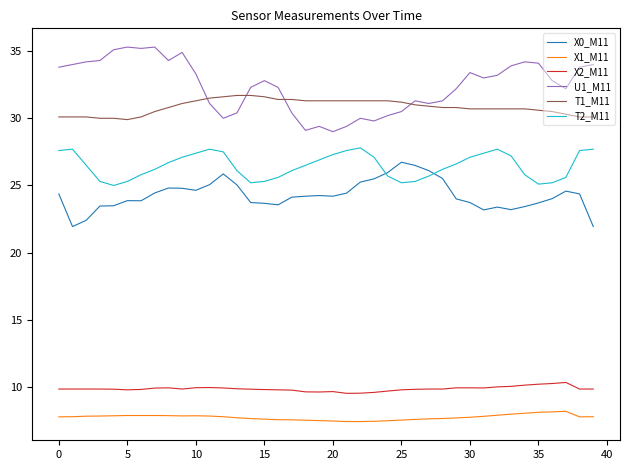

Which series has the largest total across all categories?

U1_M11